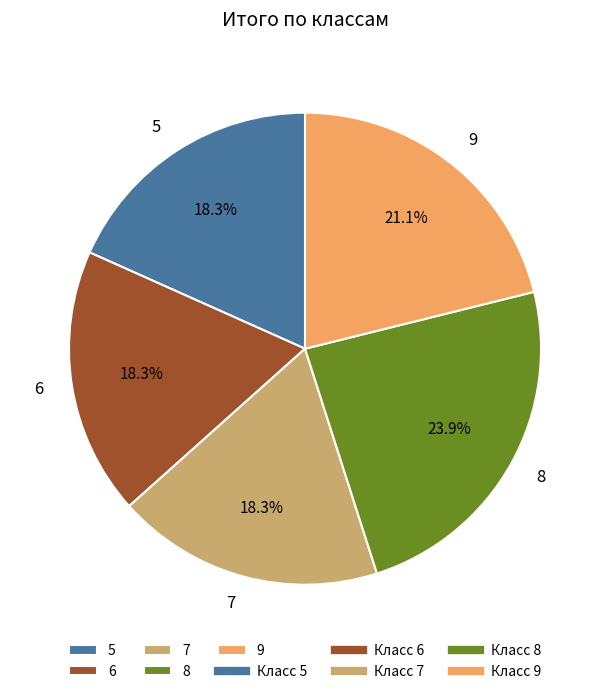

What percentage is NOT represented by 5?

81.7%